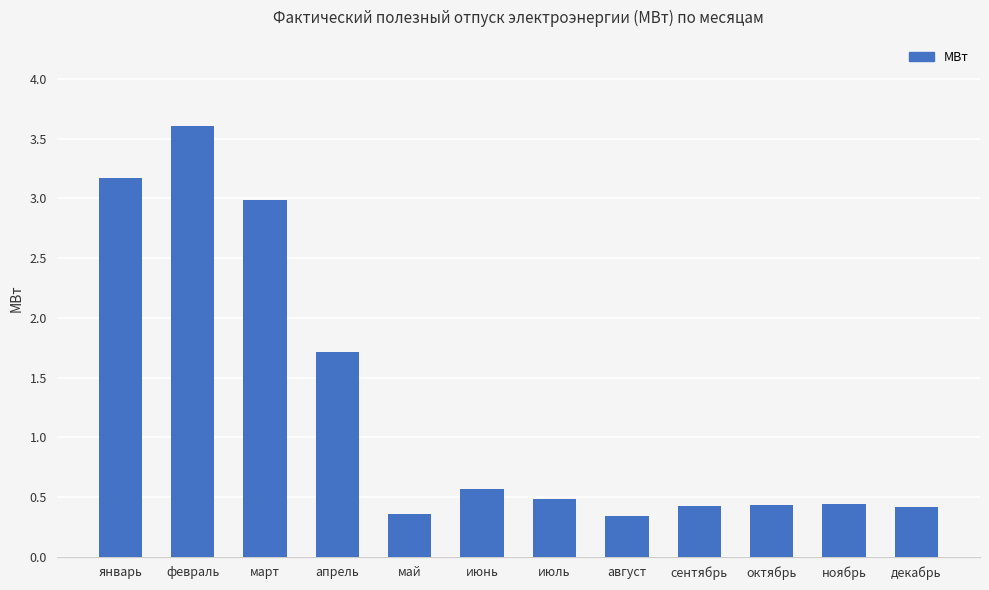

Count the number of data series in this chart.

1